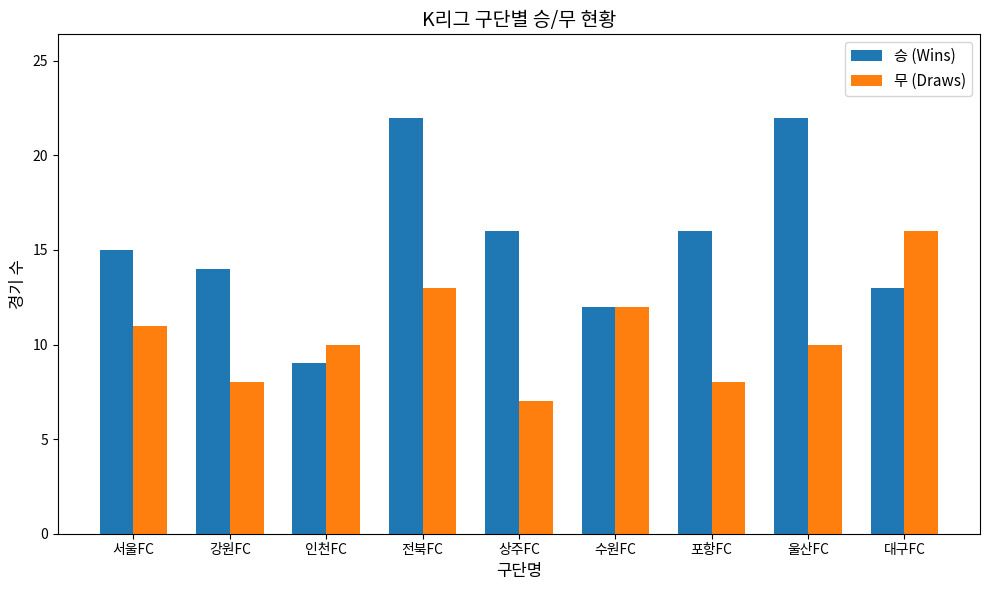

How many data points does each series have?

9